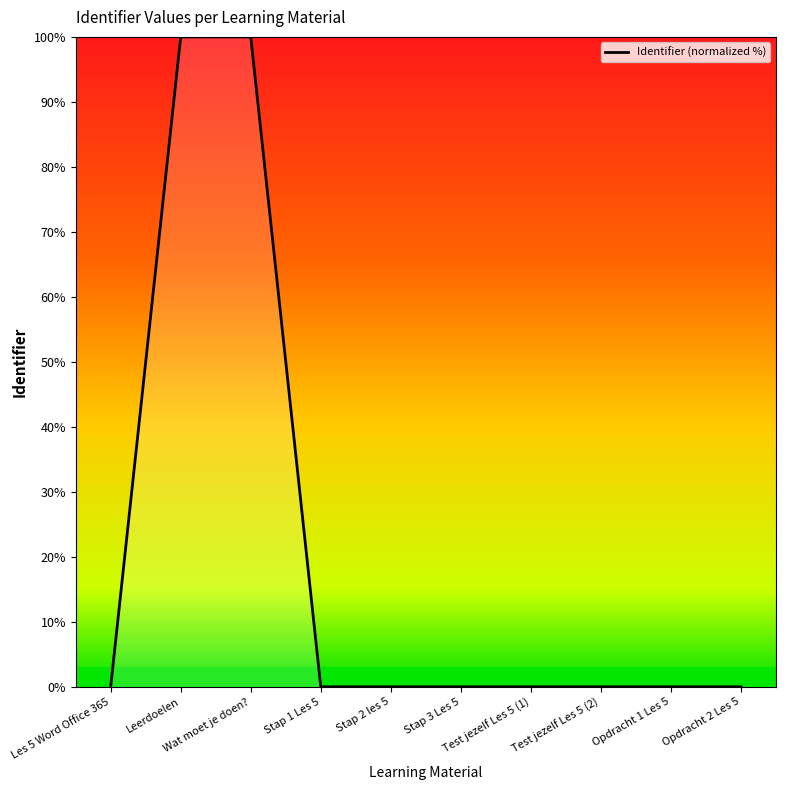

How many series are shown in this chart?

1